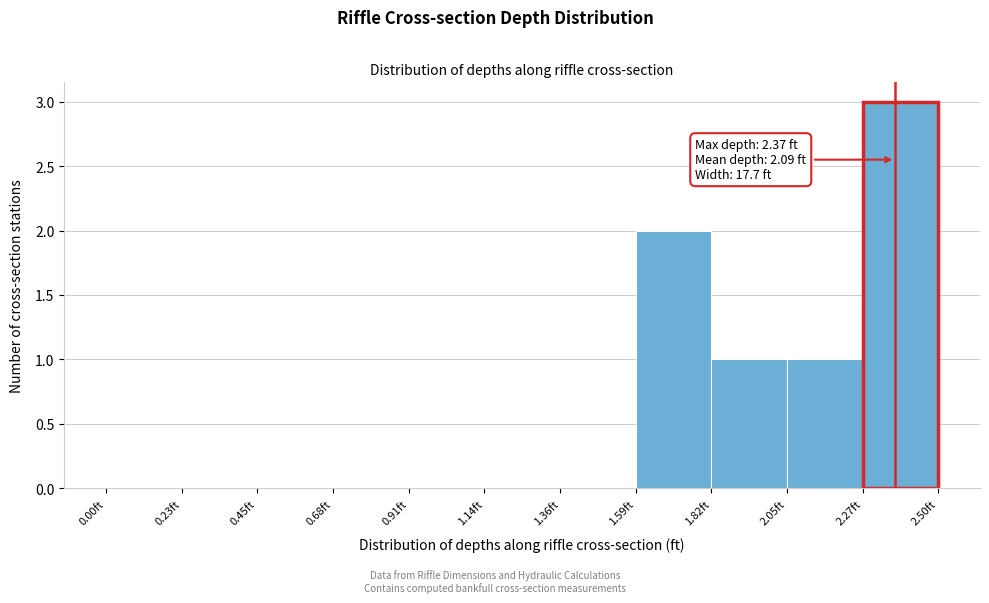

Which range on the x-axis has the tallest bar?

2.25 to 2.50